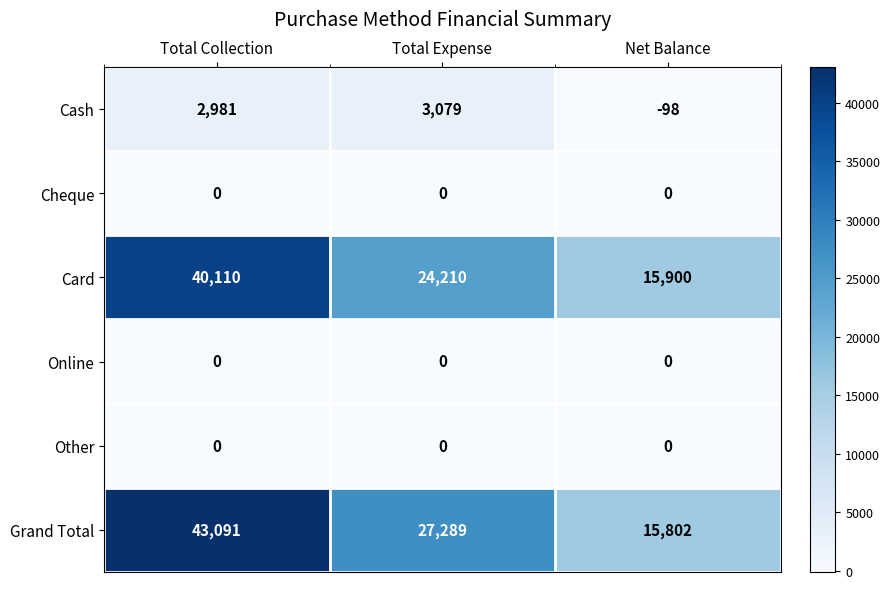

Reading left to right, what are all the values shown in this chart?

Cash: 2981	3079	-98
Cheque: 0	0	0
Card: 40110	24210	15900
Online: 0	0	0
Other: 0	0	0
Grand Total: 43091	27289	15802